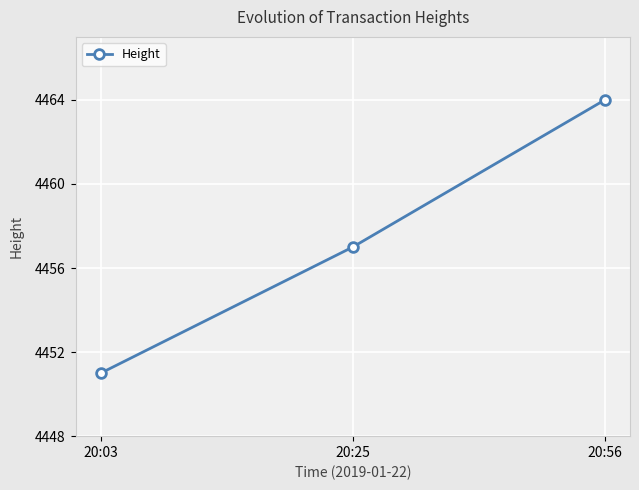

Approximately how many times larger is the value at 20:56 compared to 20:03?

1.0